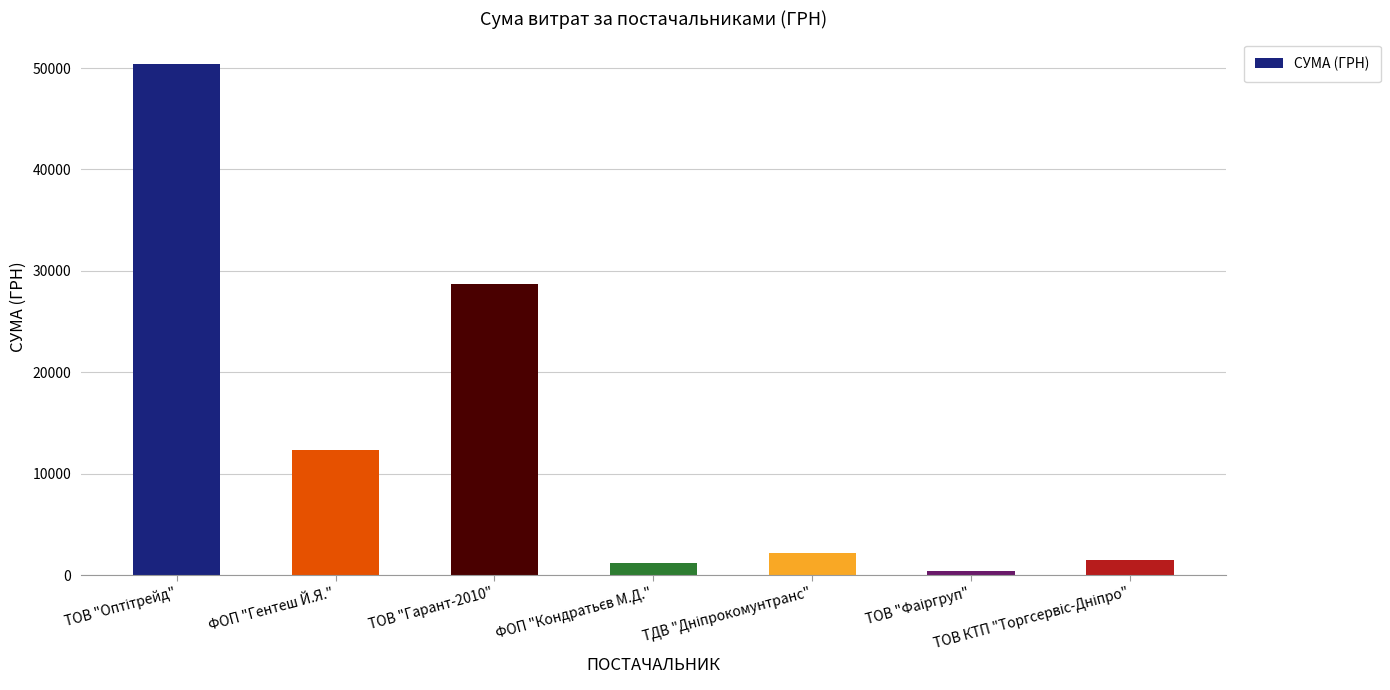

The value at ТОВ "Гарант-2010" is 42374. True or false?

False